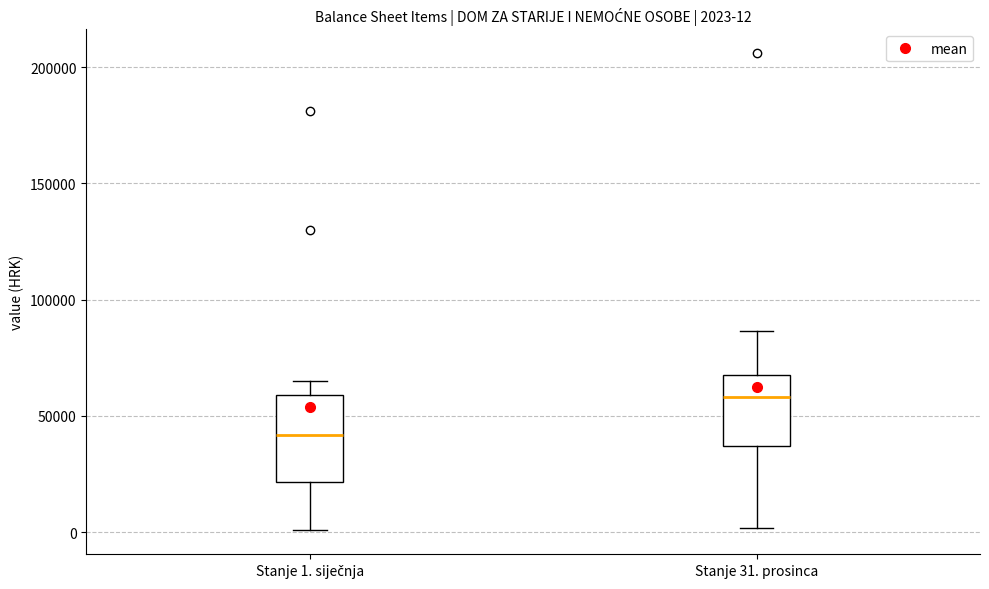

Which box's median line is the highest?

Stanje 31. prosinca